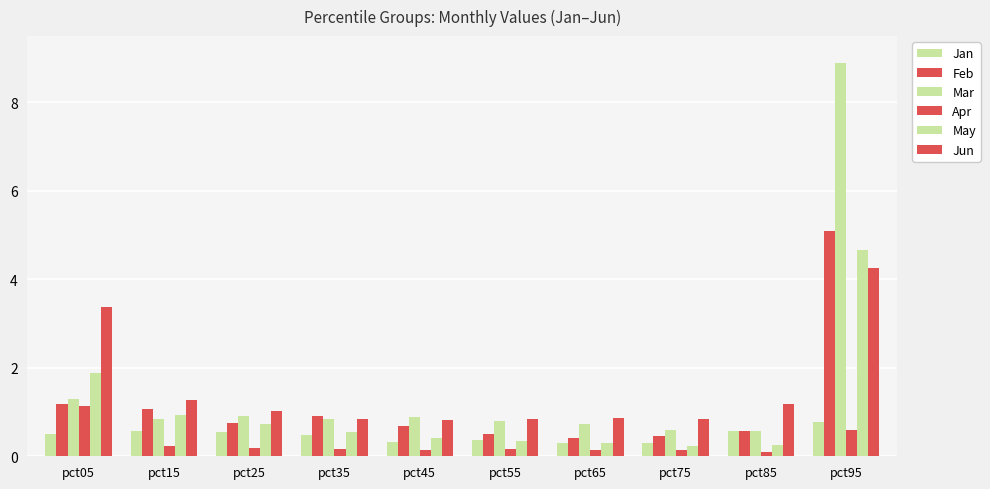

The value of Apr at pct25 is 0.2. True or false?

True